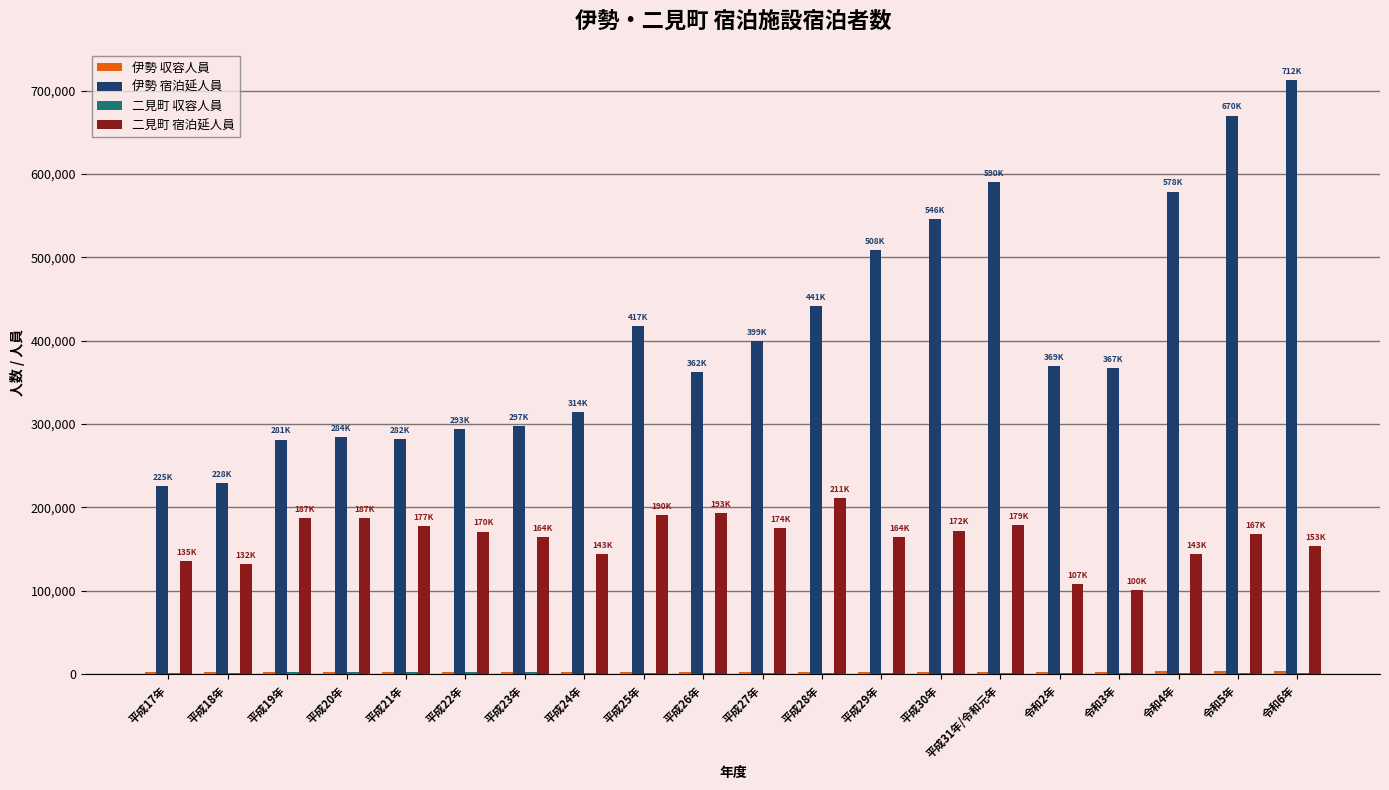

At which category does the chart reach its peak across all series?

令和6年